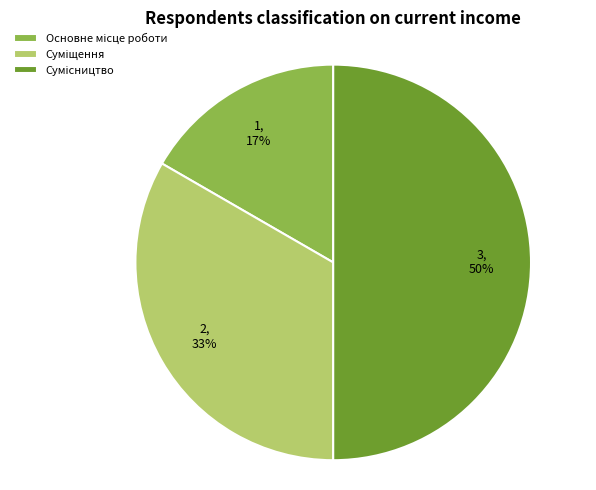

To the nearest percent, what is the average slice percentage?

33%